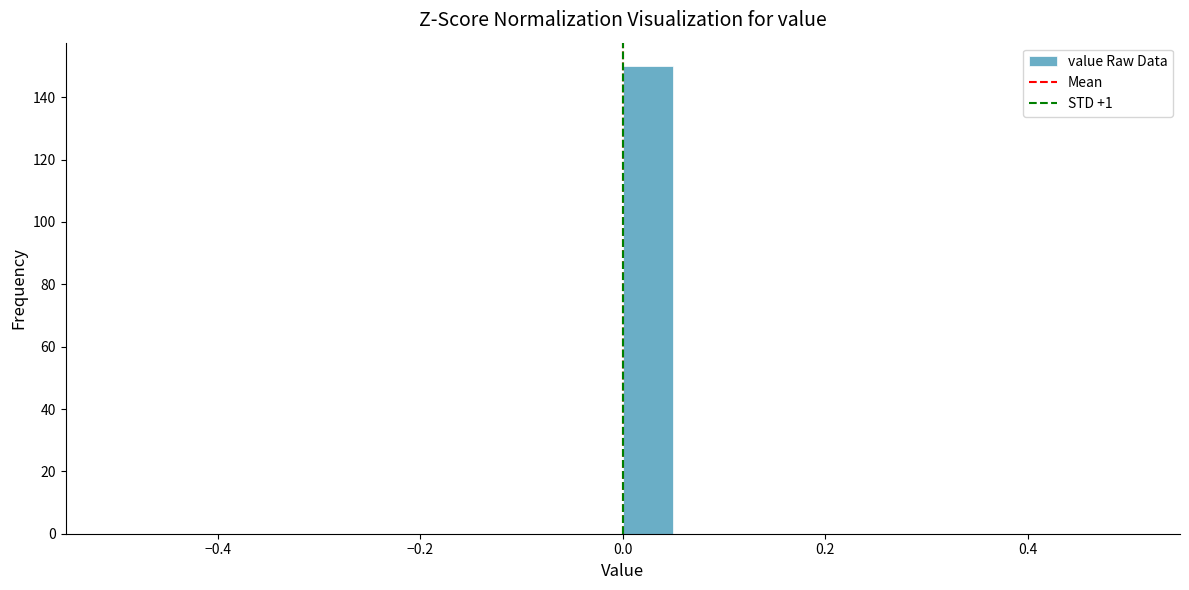

Around what value on the x-axis is the tallest bar? Give the approximate position of its centre, as read against the axis.

0.02